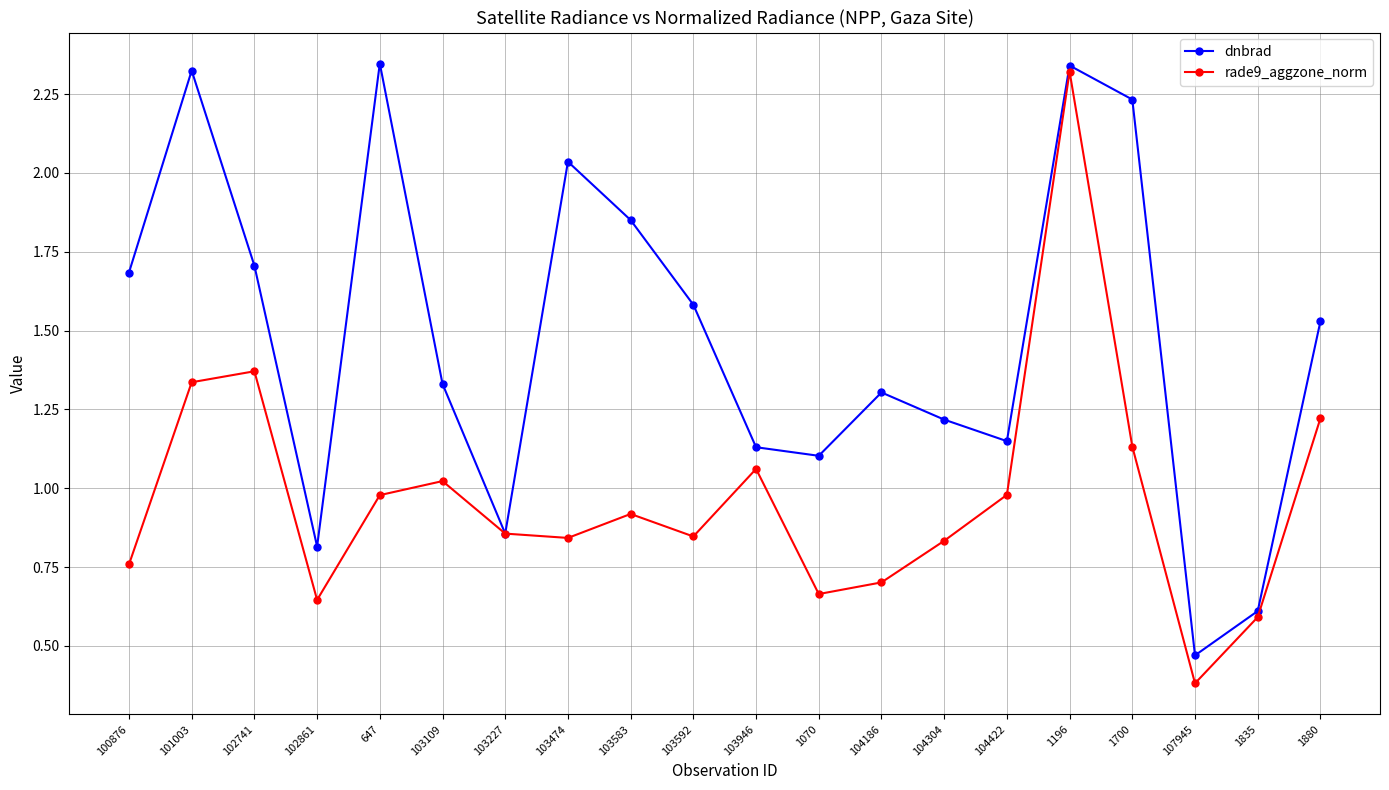

At 103109, list the series in order from largest to smallest.

dnbrad, rade9_aggzone_norm